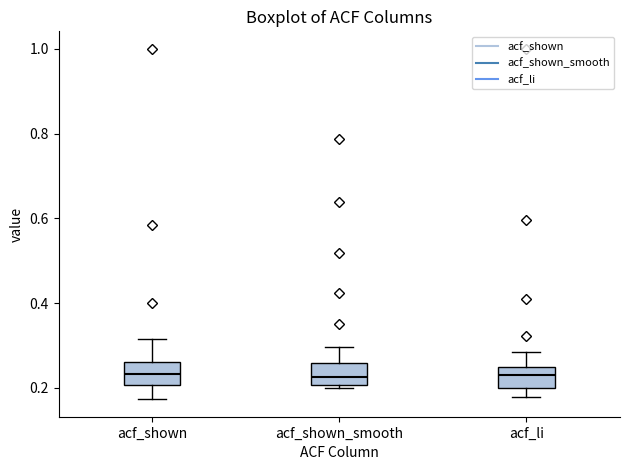

Where is the upper edge of the box for acf_shown_smooth on the y-axis? The values are not printed on the chart, so give them approximately, as read against the axis.

0.26